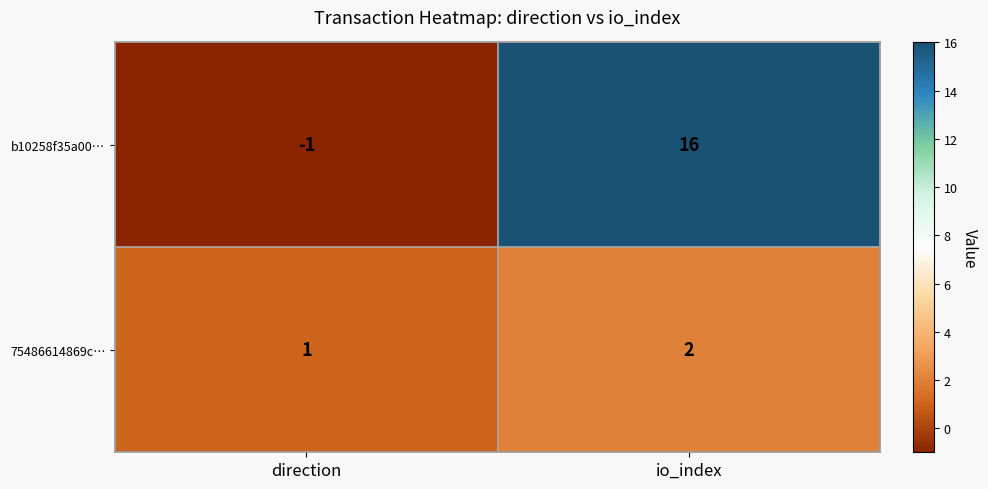

Is the value of b10258f35a00… at io_index greater than the value of 75486614869c… at io_index?

Yes